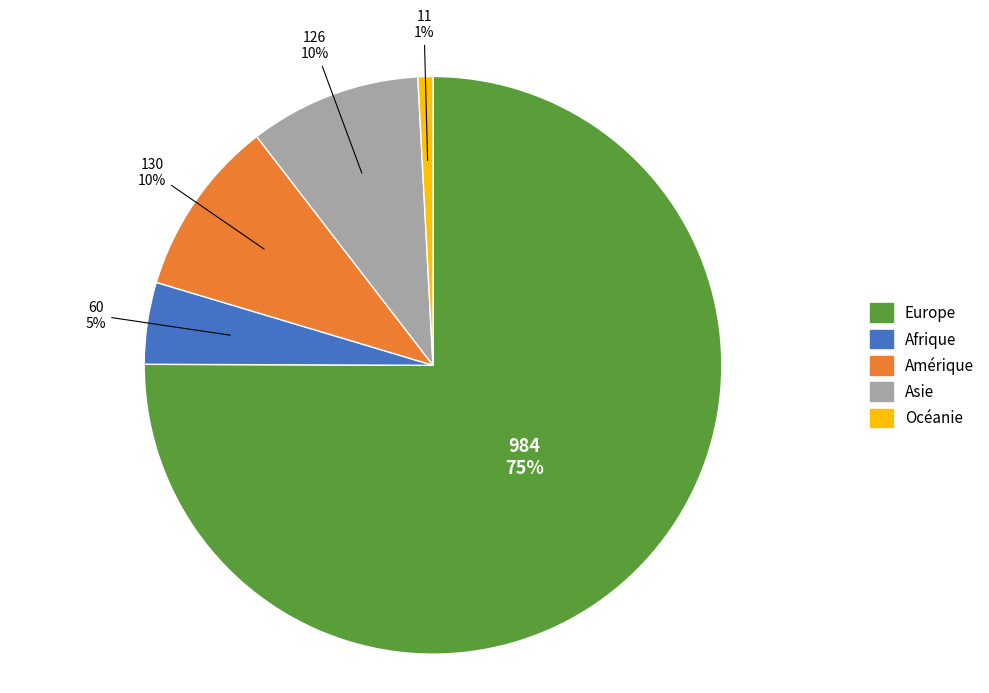

To the nearest percent, what is the average slice percentage?

20%